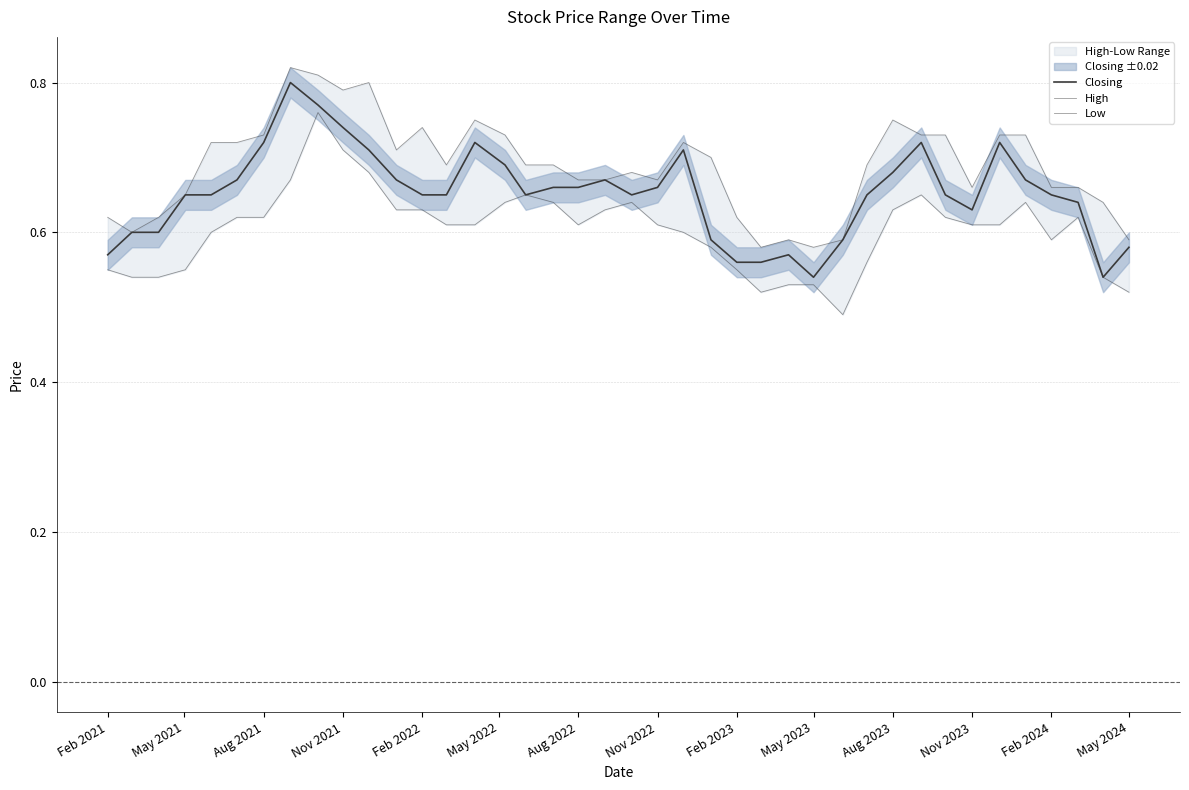

How many lines are shown in the chart?

3